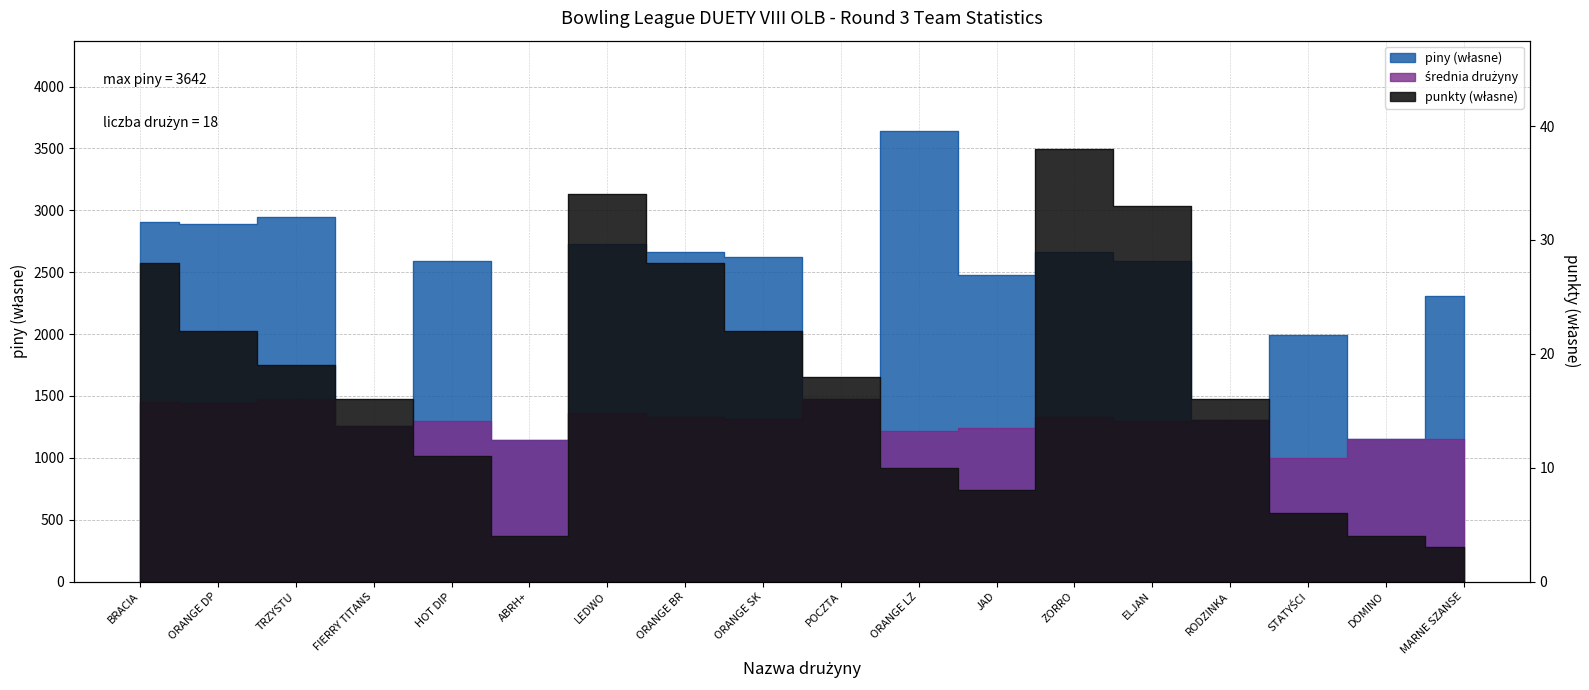

What is the total value across all series at ABRH+?

2290.0